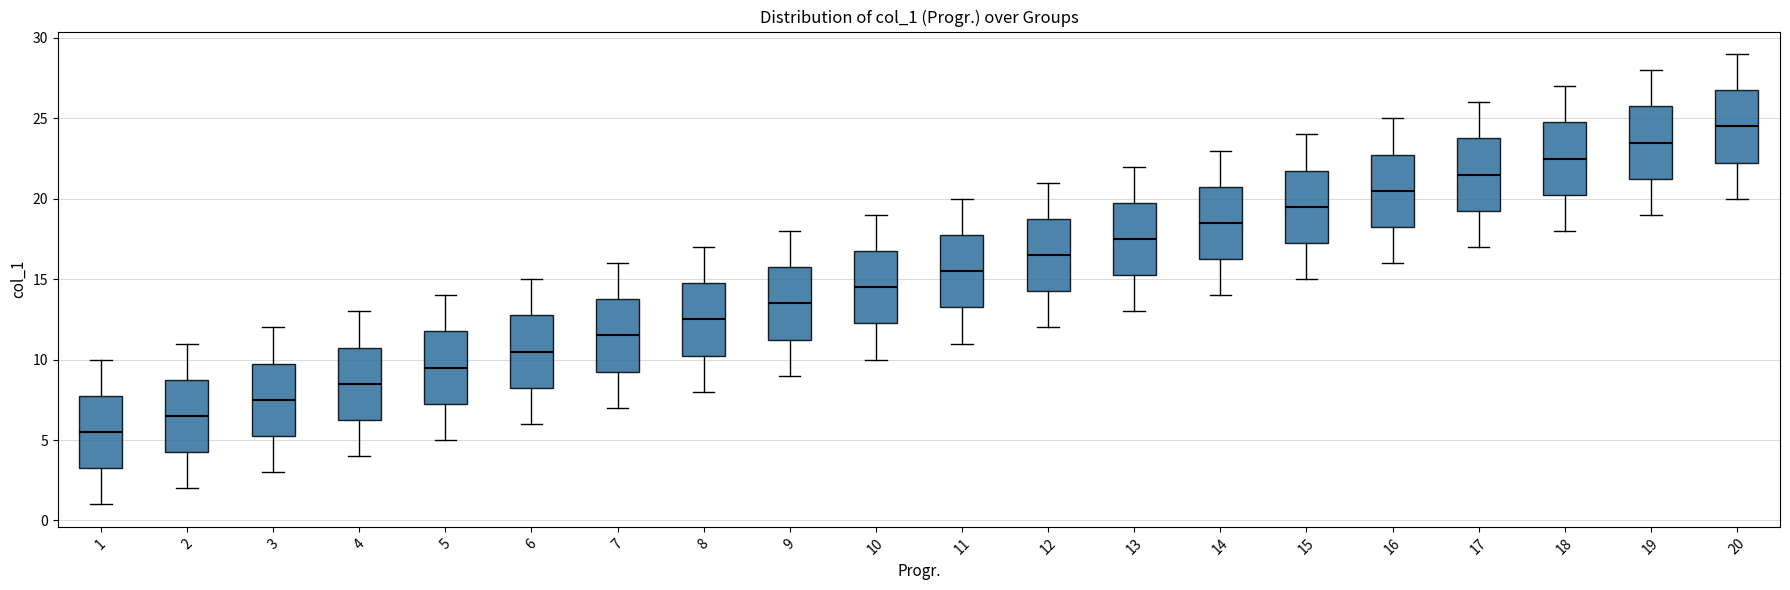

Where is the lower edge of the box at x = 12 on the y-axis? The values are not printed on the chart, so give them approximately, as read against the axis.

14.5